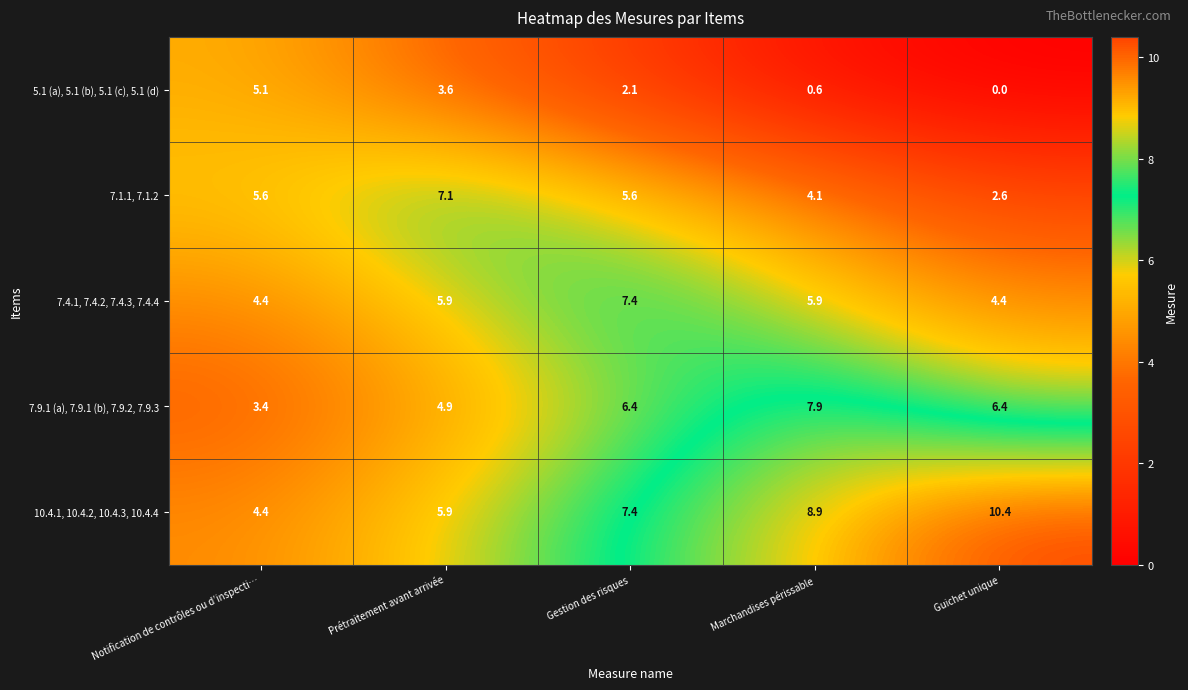

Which series has the largest total across all categories?

10.4.1, 10.4.2, 10.4.3, 10.4.4